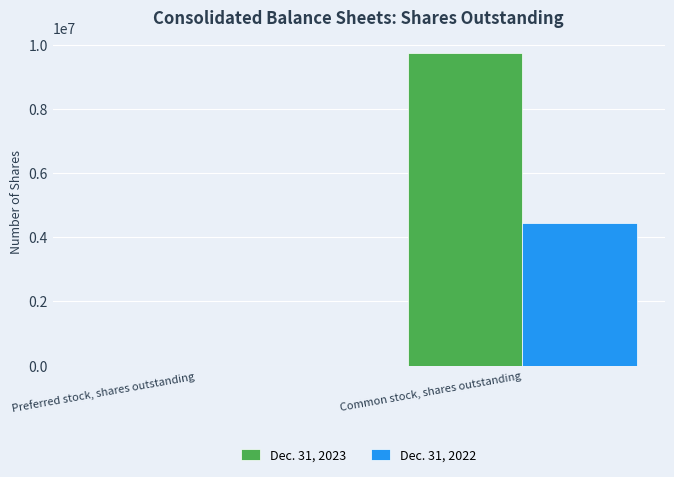

How many groups of bars are there?

2